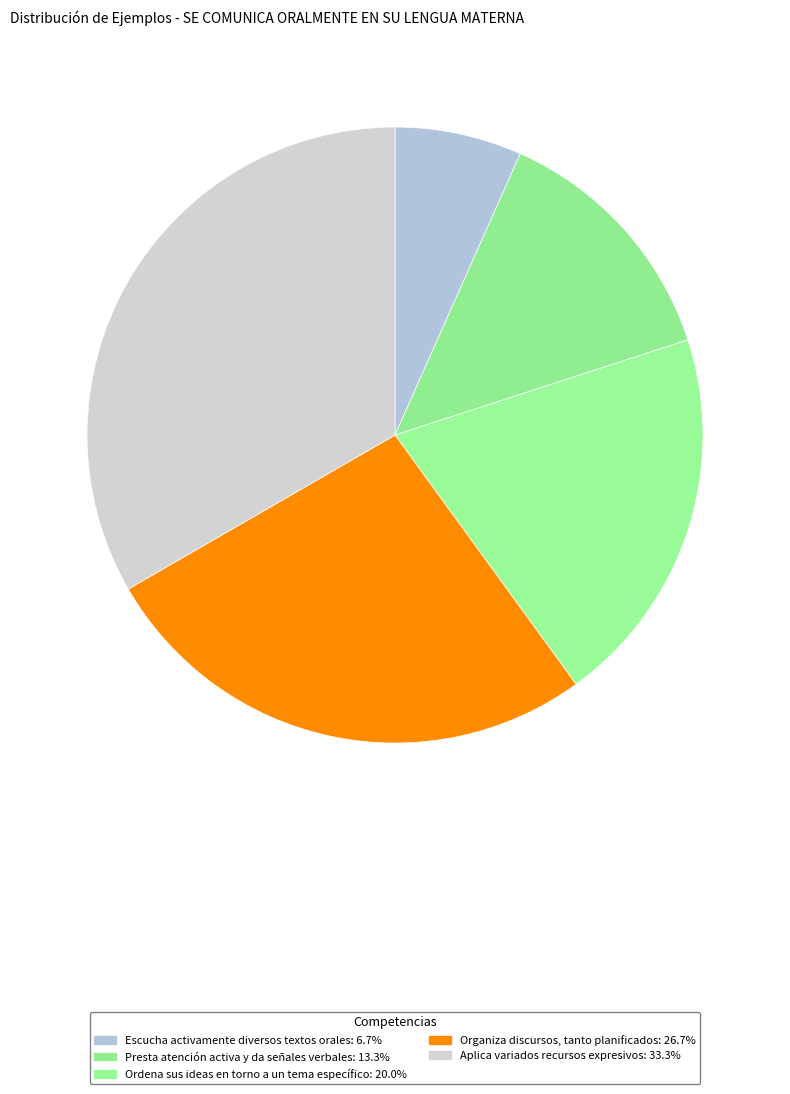

Combined, what portion of the pie is Escucha activamente diversos textos orales and Presta atención activa y da señales verbales?

20.0%